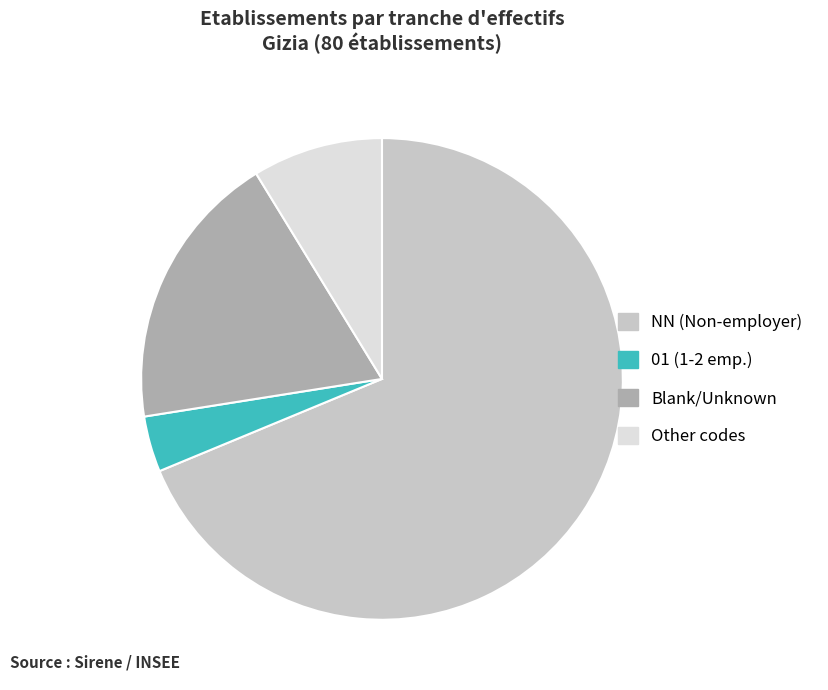

Does any single category account for the majority?

Yes